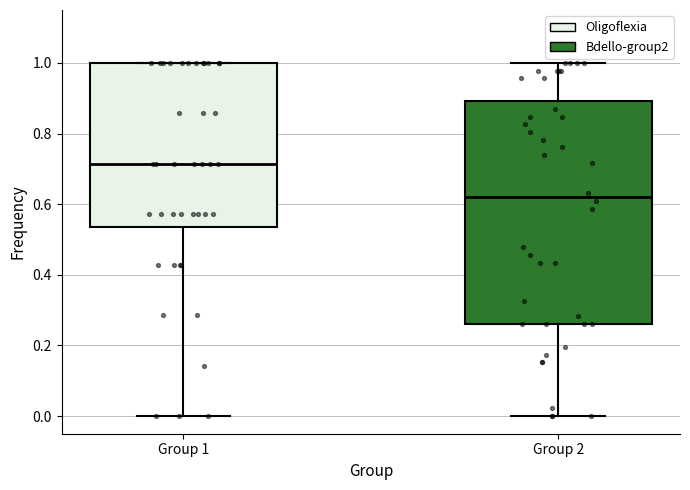

Reading left to right, read every box against the y-axis: the position of its median line, the range the box covers, and the ends of its whiskers. The values are not printed on the chart, so give them approximately, as read against the axis.

Group 1: median 0.72, box 0.54 to 1.00, whiskers 0.00 to 1.00
Group 2: median 0.62, box 0.26 to 0.90, whiskers 0.00 to 1.00